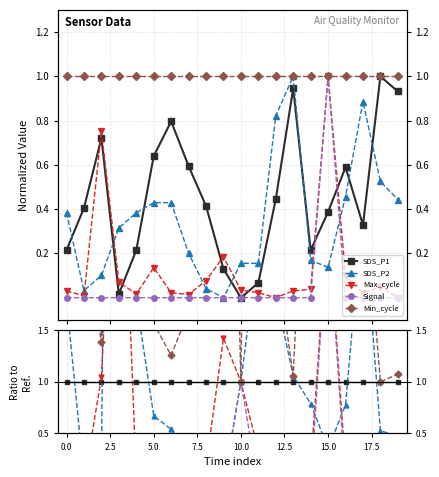

What position from the left is 13?

14